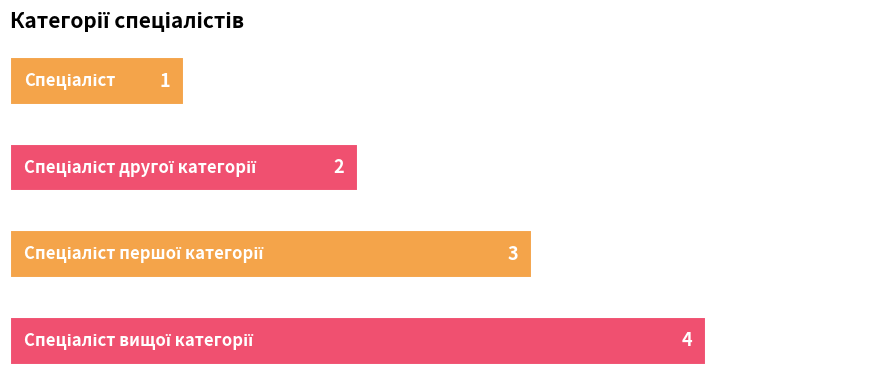

What is the value of the 4th bar from the top?

4